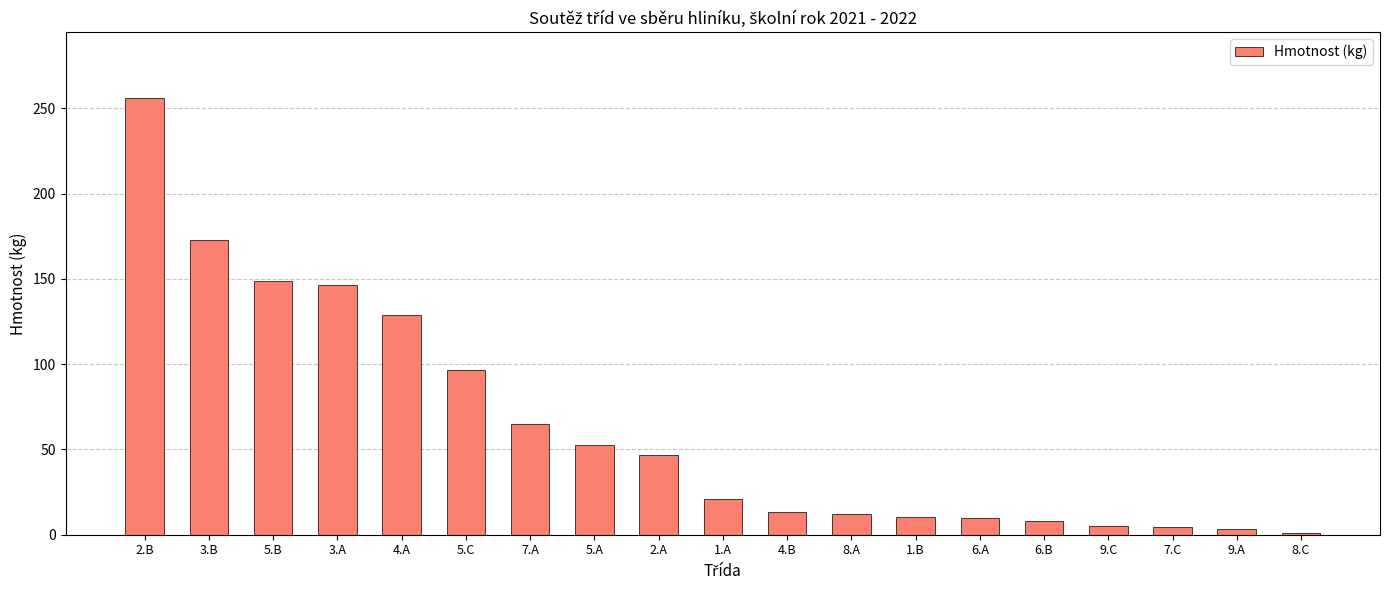

Which label corresponds to the largest value in the chart?

2.B